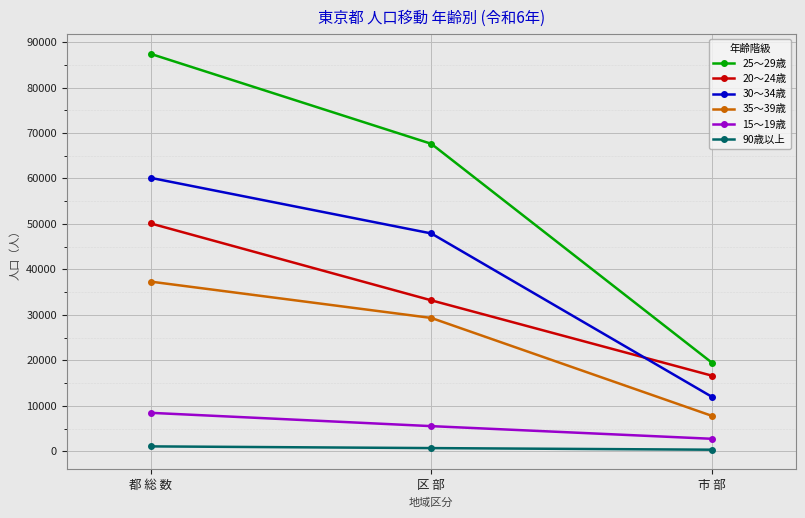

What is the smallest value displayed?

369